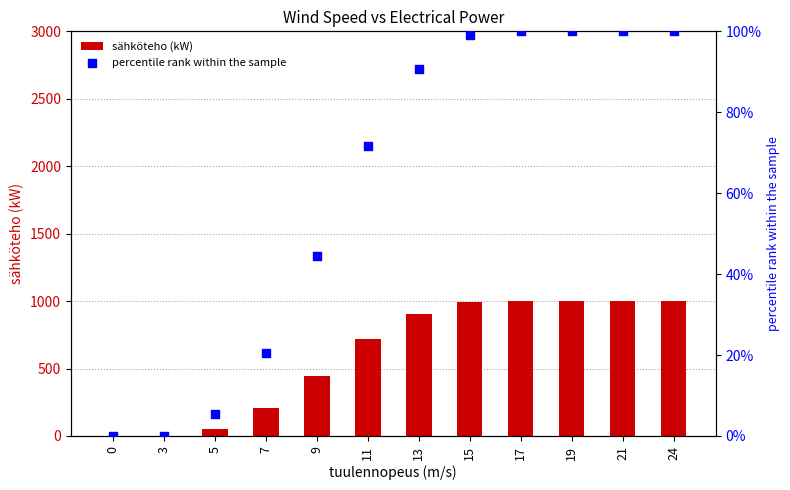

What is the total value across all series at 9?

489.5